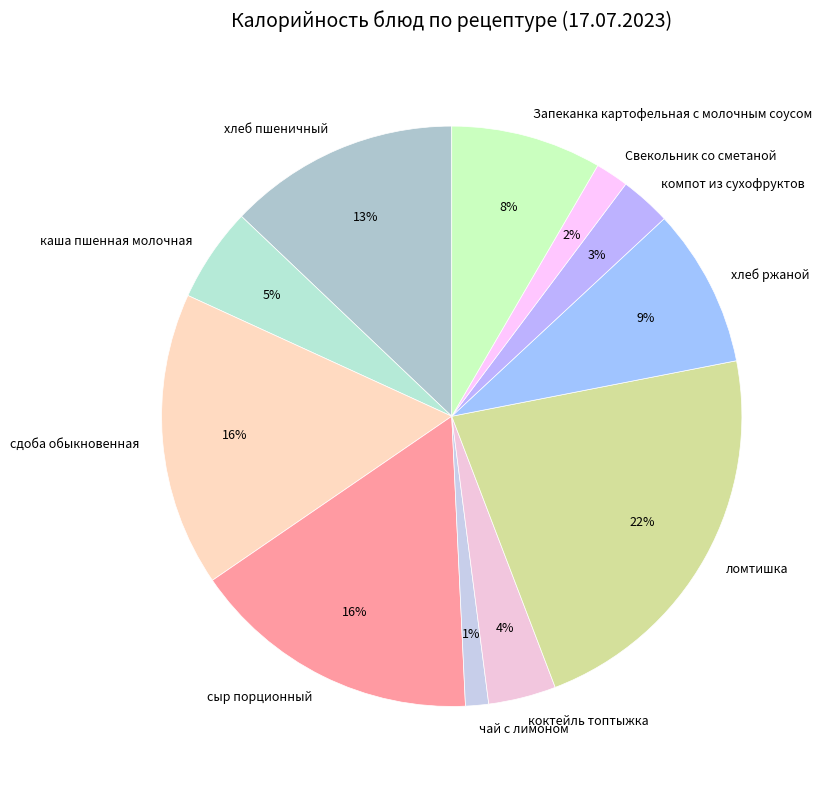

How many slices are in this pie chart?

11